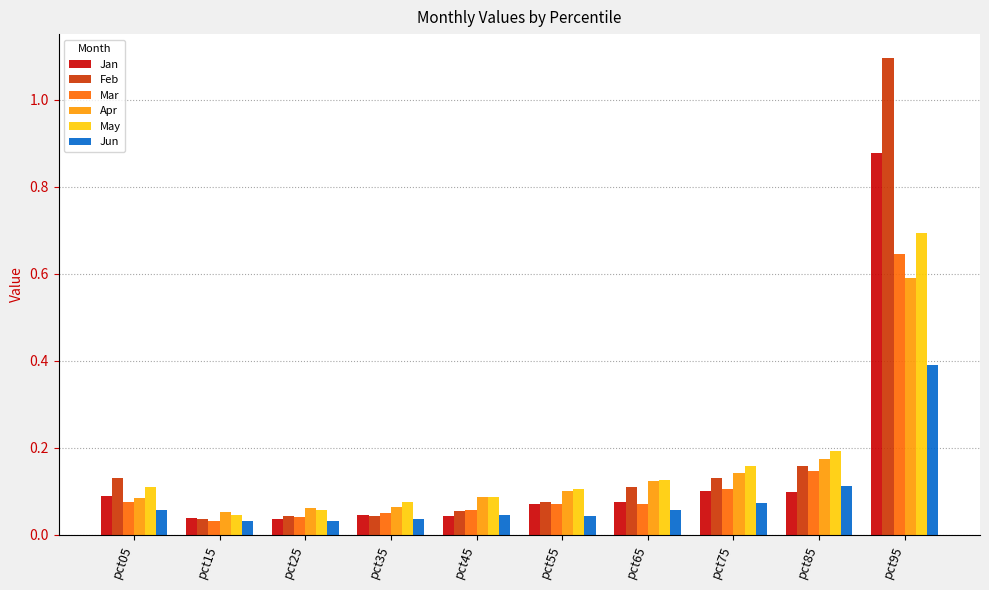

Is it true that Apr equals 0.1 at pct85?

False